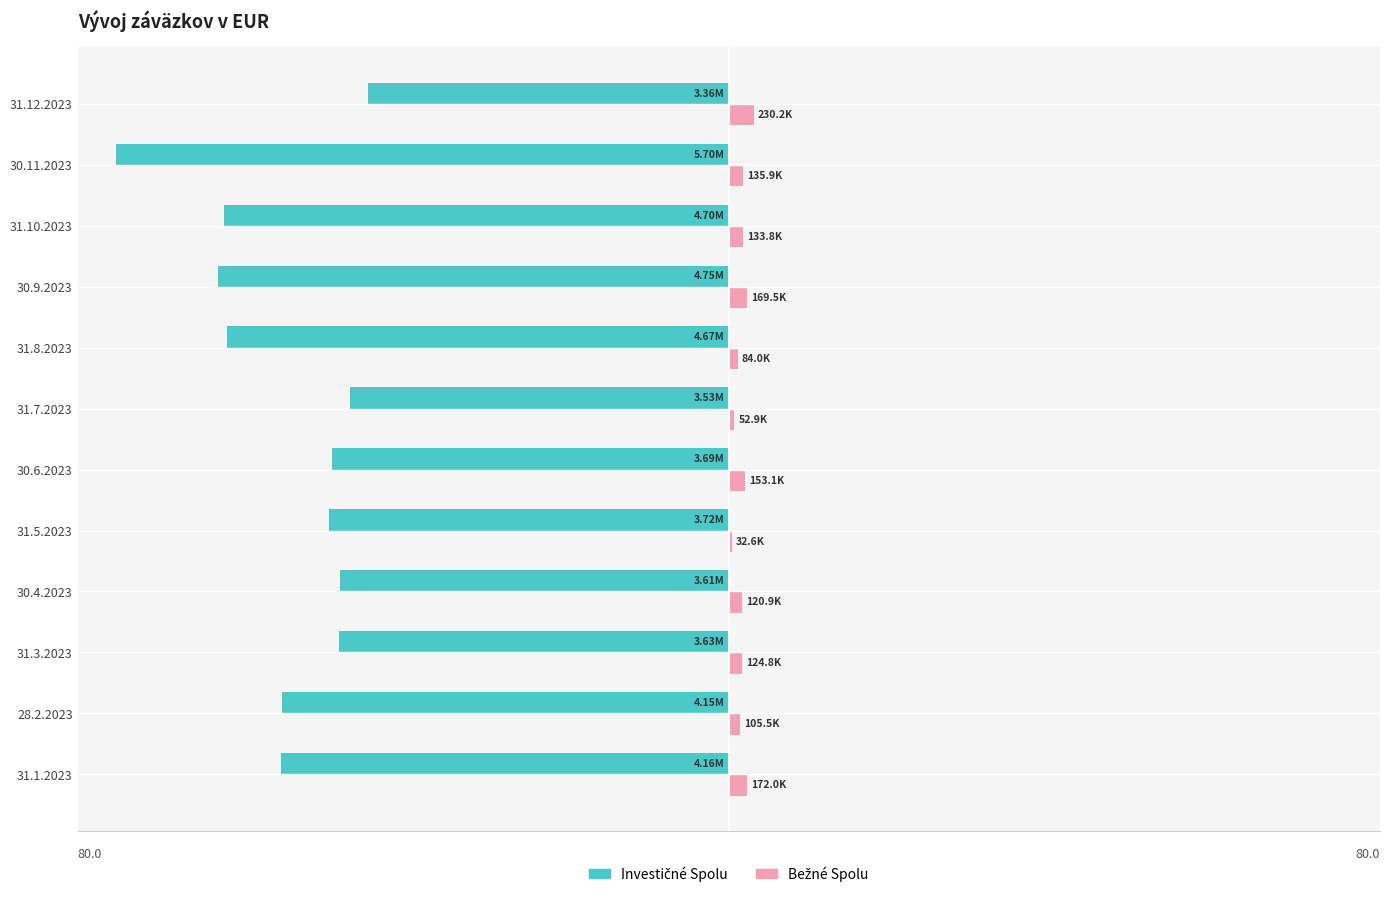

How many bars are there in each group?

2